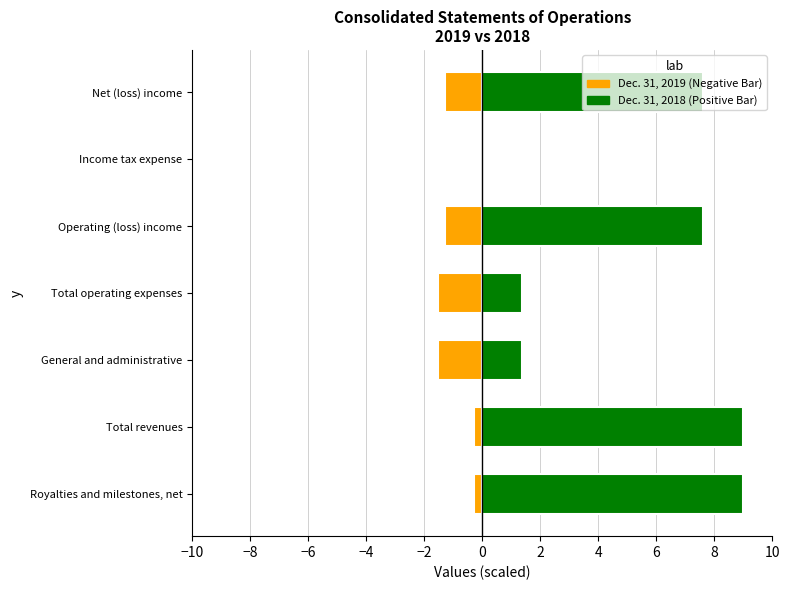

Which series has the largest range (max minus min)?

Dec. 31, 2018